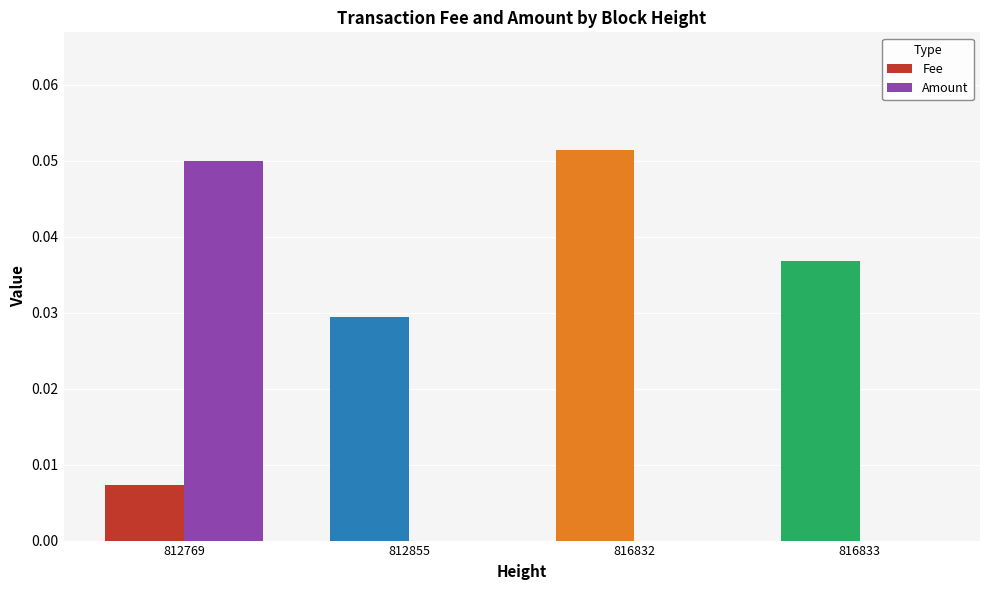

At which category is the sum across all series the highest?

812769